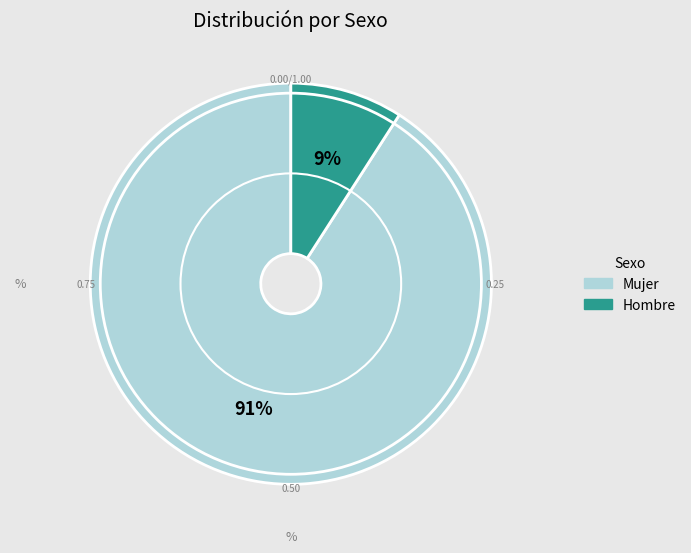

What is the majority slice?

Mujer